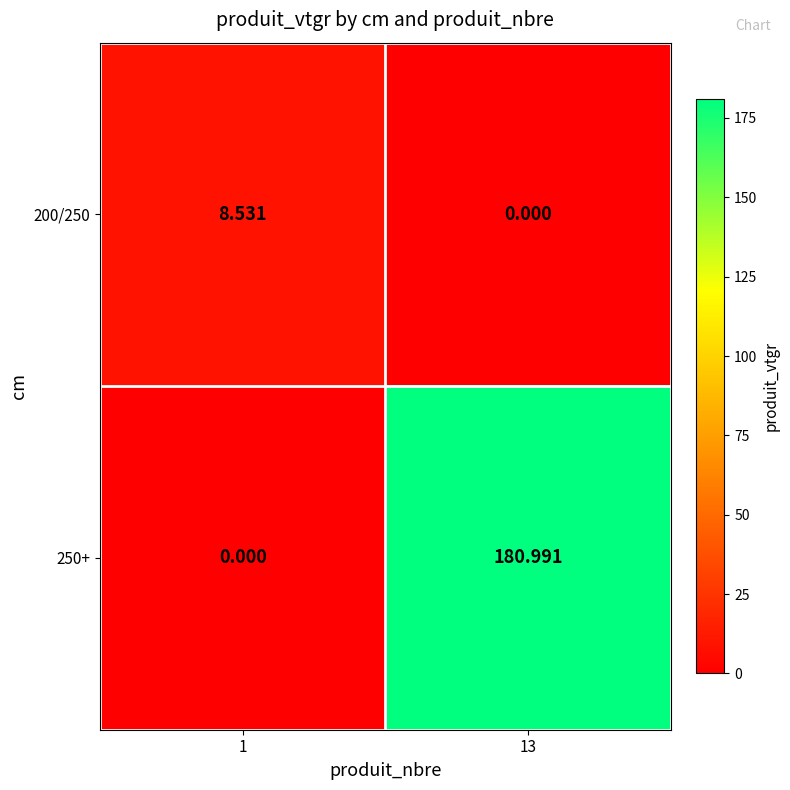

What is the greatest value displayed?

181.0